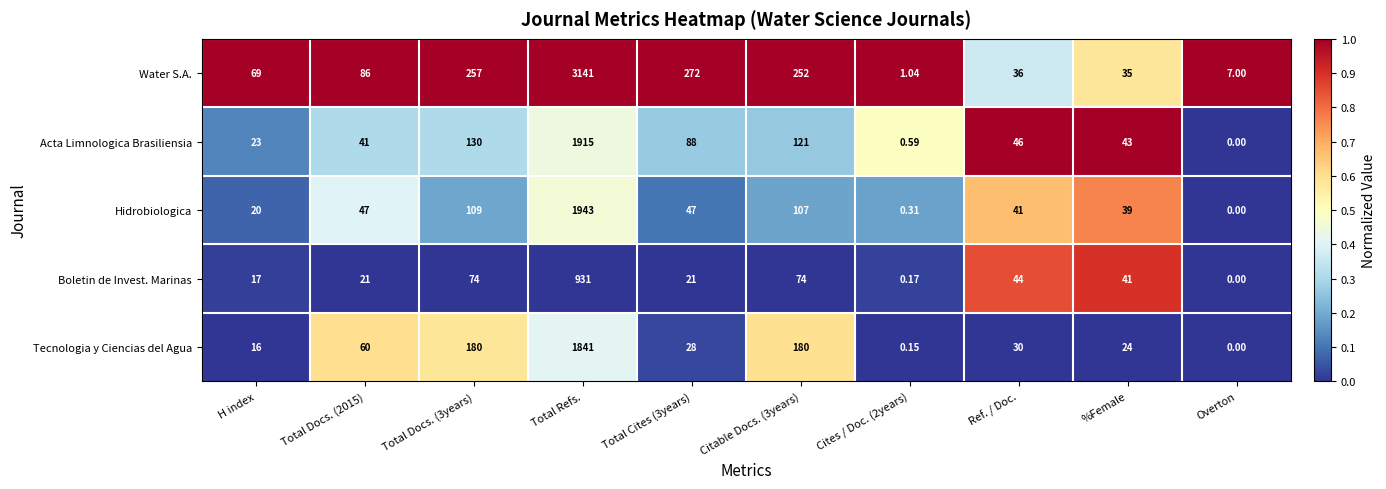

Rank the series by their maximum value, from lowest to highest.

Boletin de Invest. Marinas, Tecnologia y Ciencias del Agua, Acta Limnologica Brasiliensia, Hidrobiologica, Water S.A.